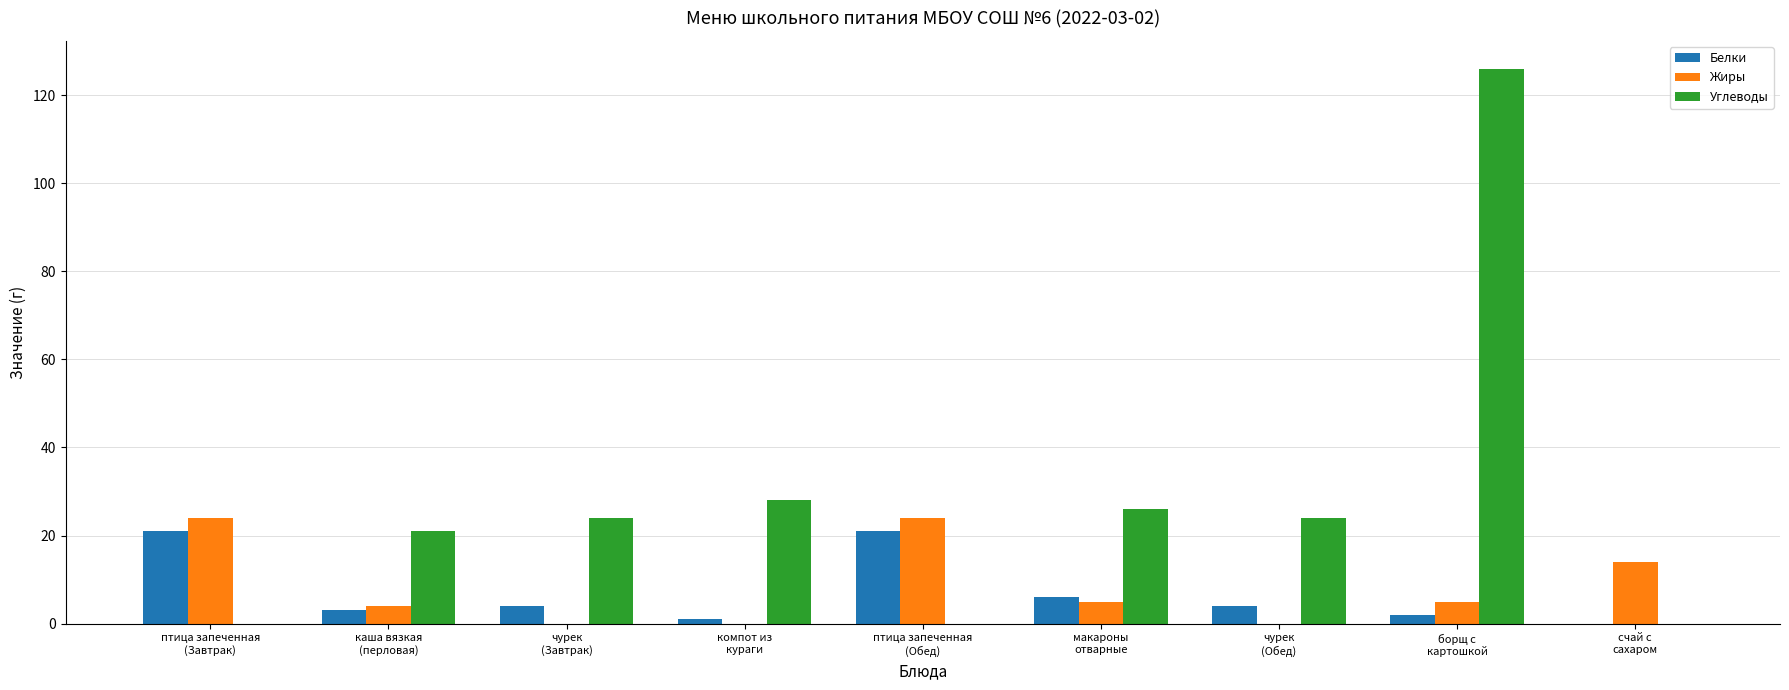

What is the average value of the Жиры series?

8